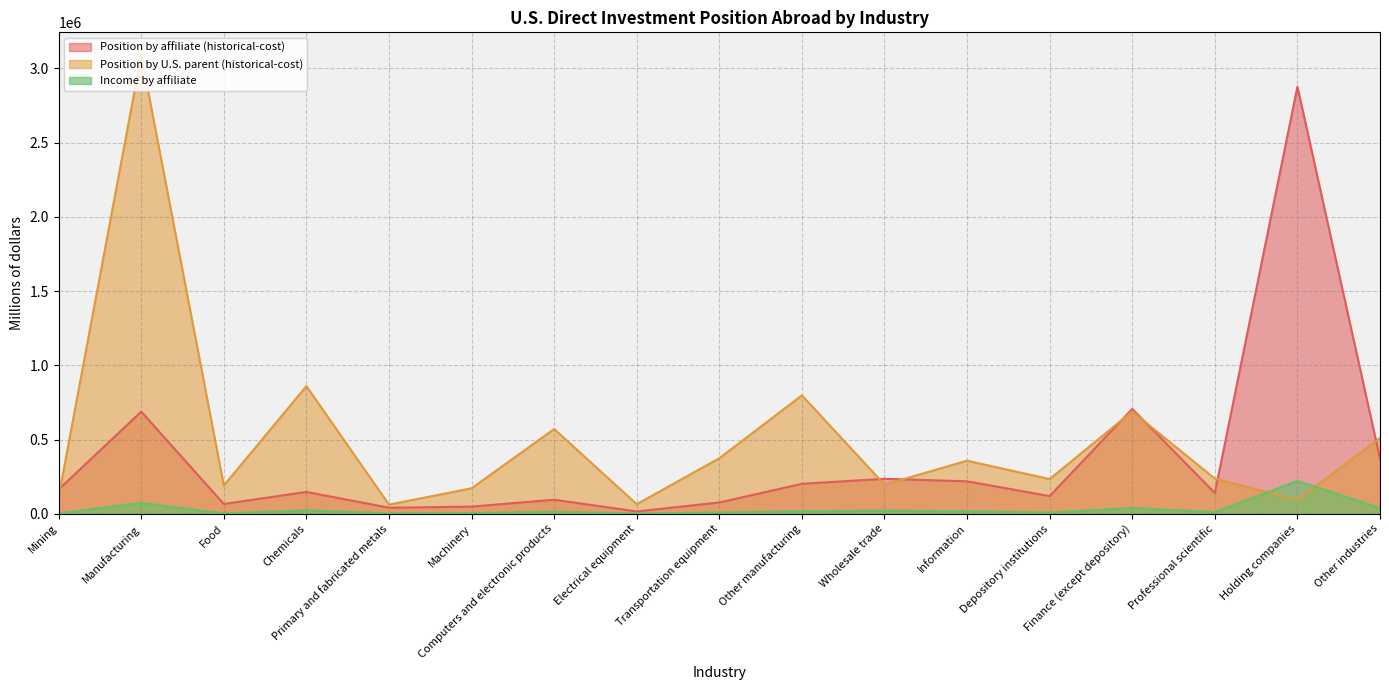

Which series has the widest spread of values?

Position by U.S. parent (historical-cost)